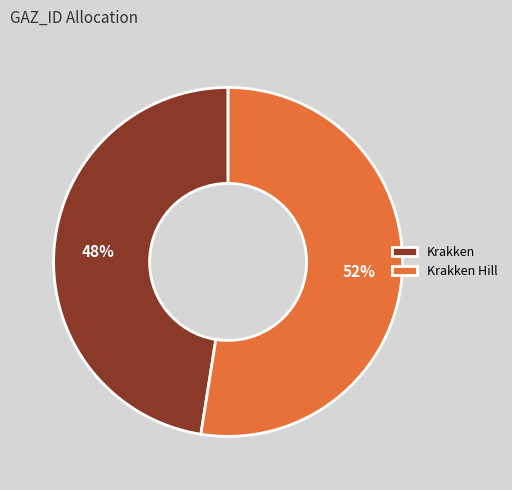

Which category has the biggest portion of the pie?

Krakken Hill